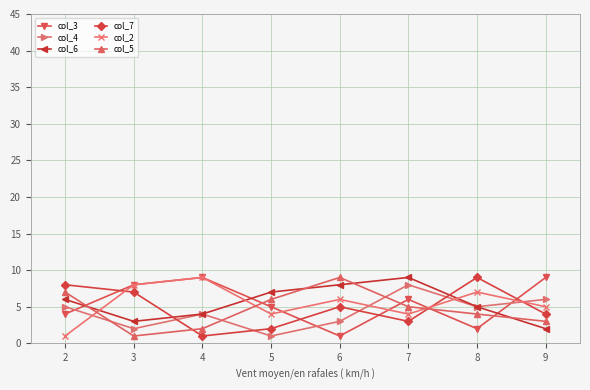

How many data points in col_3 are less than 6?

4